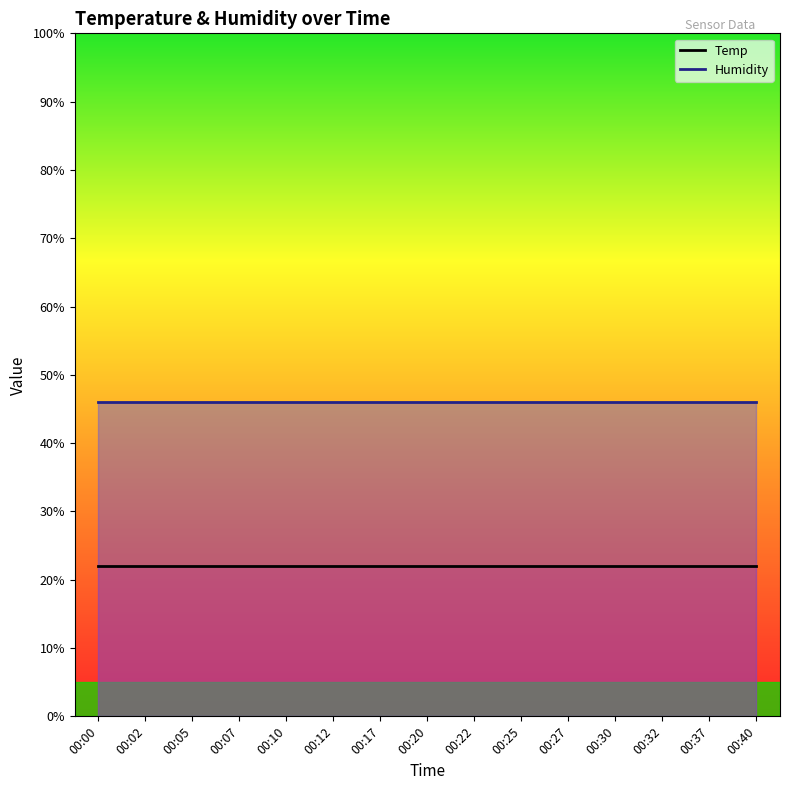

At how many categories does at least one series exceed 24?

15